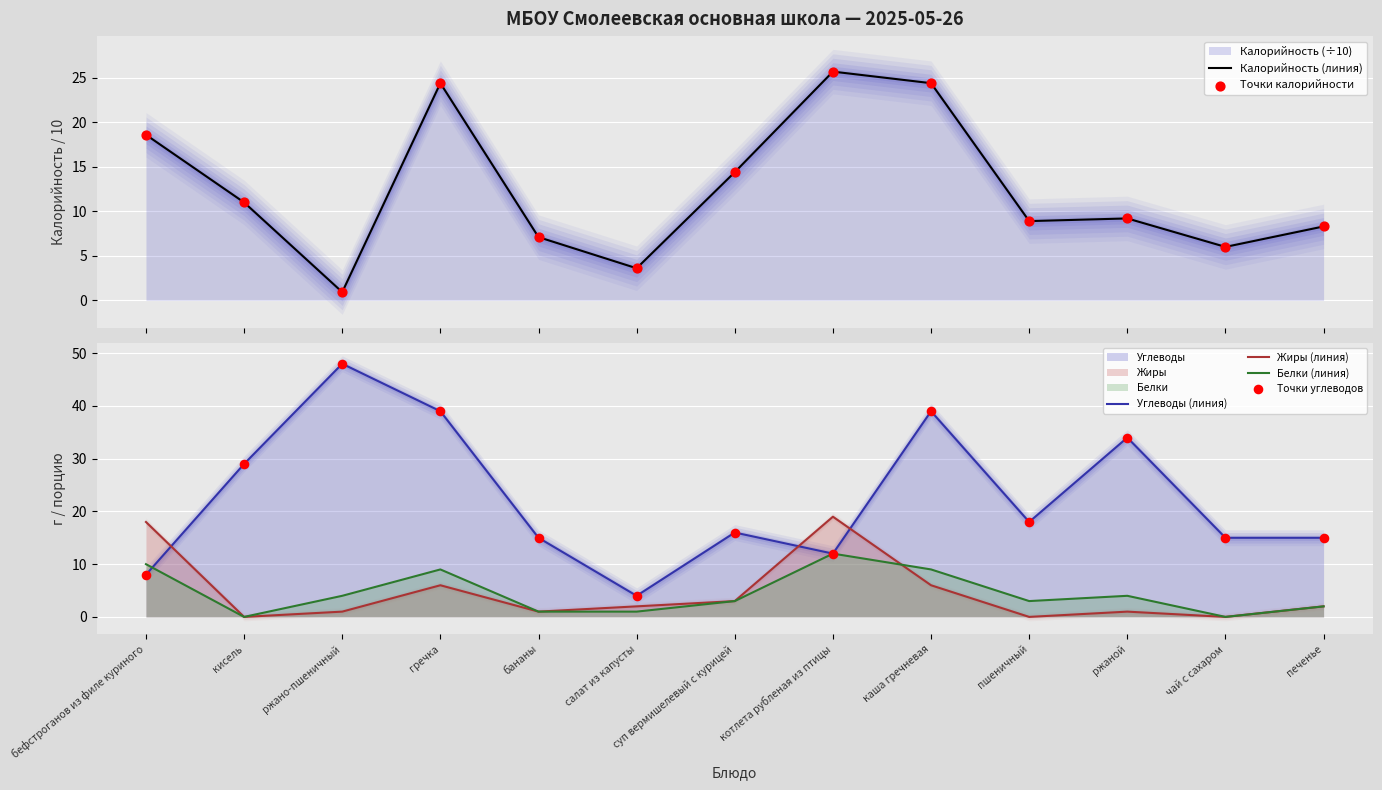

Which series contains the highest Y value?

Углеводы (линия)